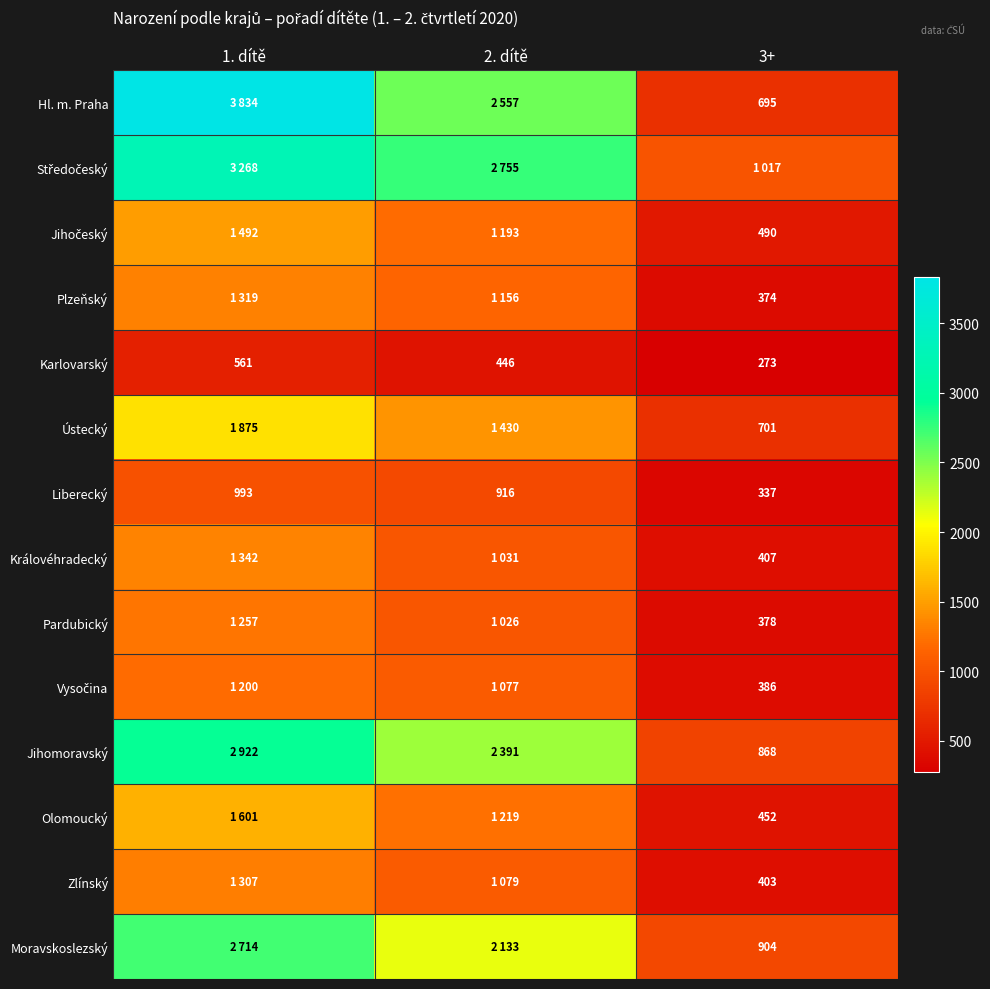

At which label is Karlovarský closest to 417?

2. dítě